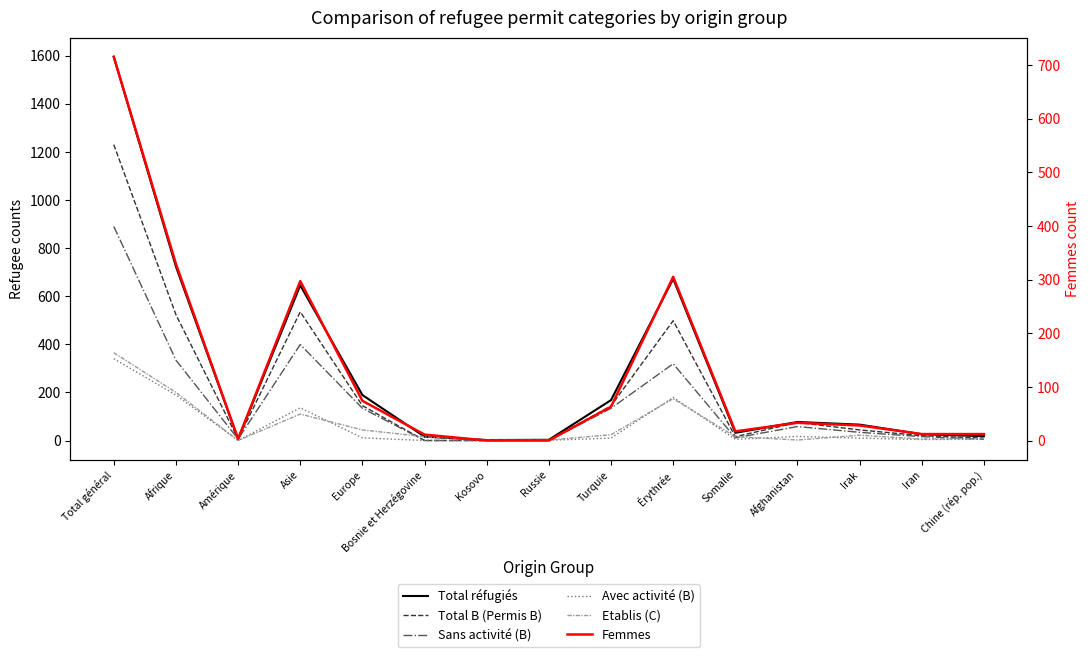

What is the highest value of the Avec activité (B) series?

340